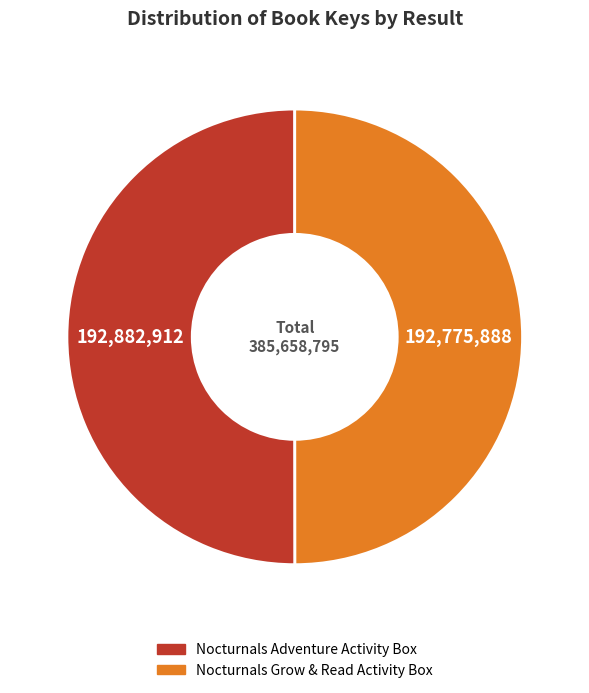

The Nocturnals Grow & Read Activity Box slice represents 50% of the pie. True or false?

True